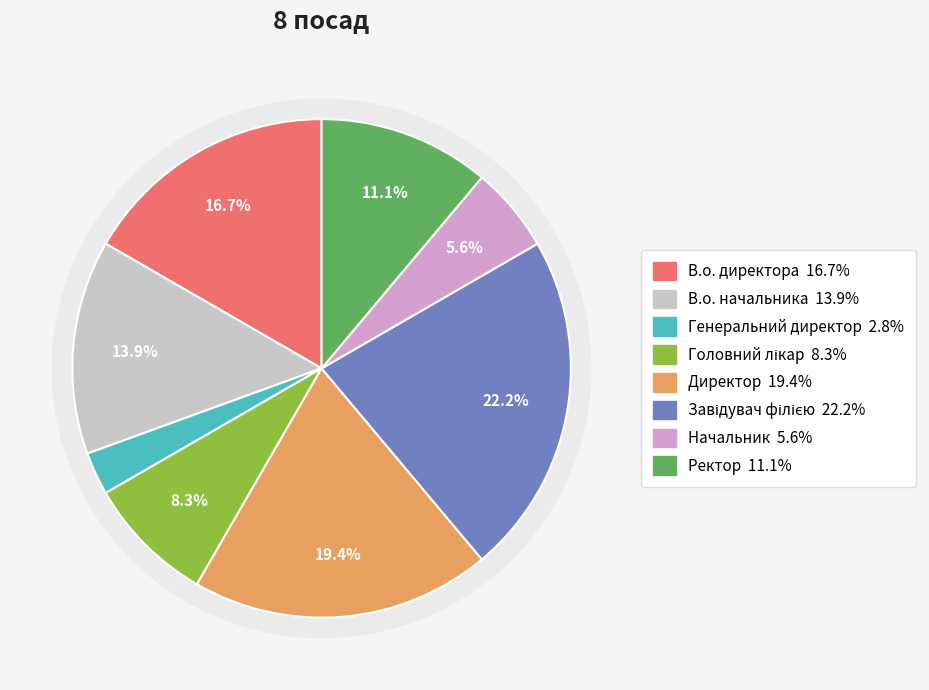

Rank the categories by value from lowest to highest.

Генеральний директор, Начальник, Головний лікар, Ректор, В.о. начальника, В.о. директора, Директор, Завідувач філією